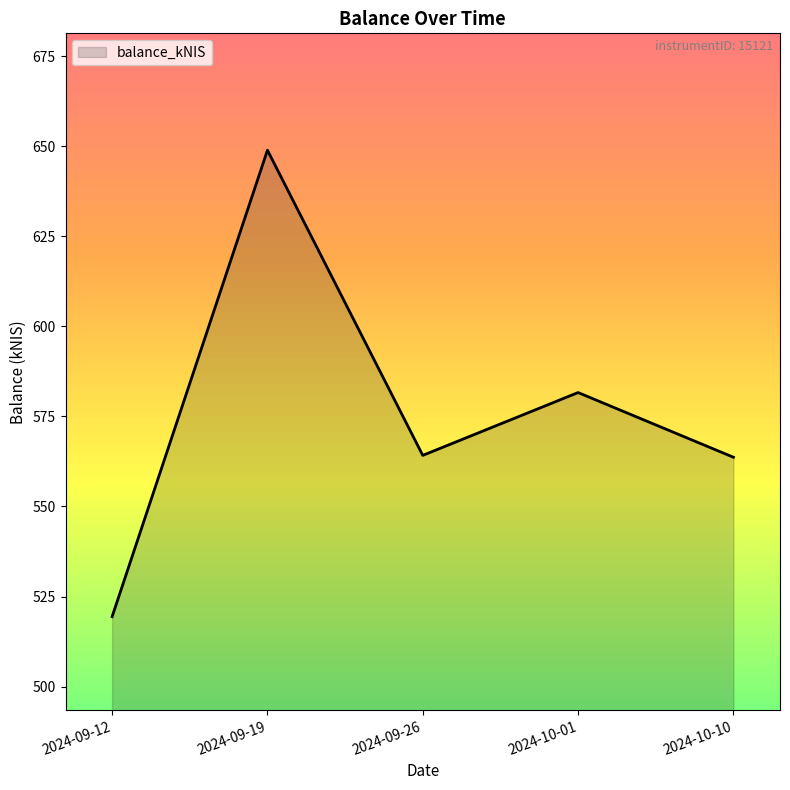

What position from the right is 2024-10-01?

2